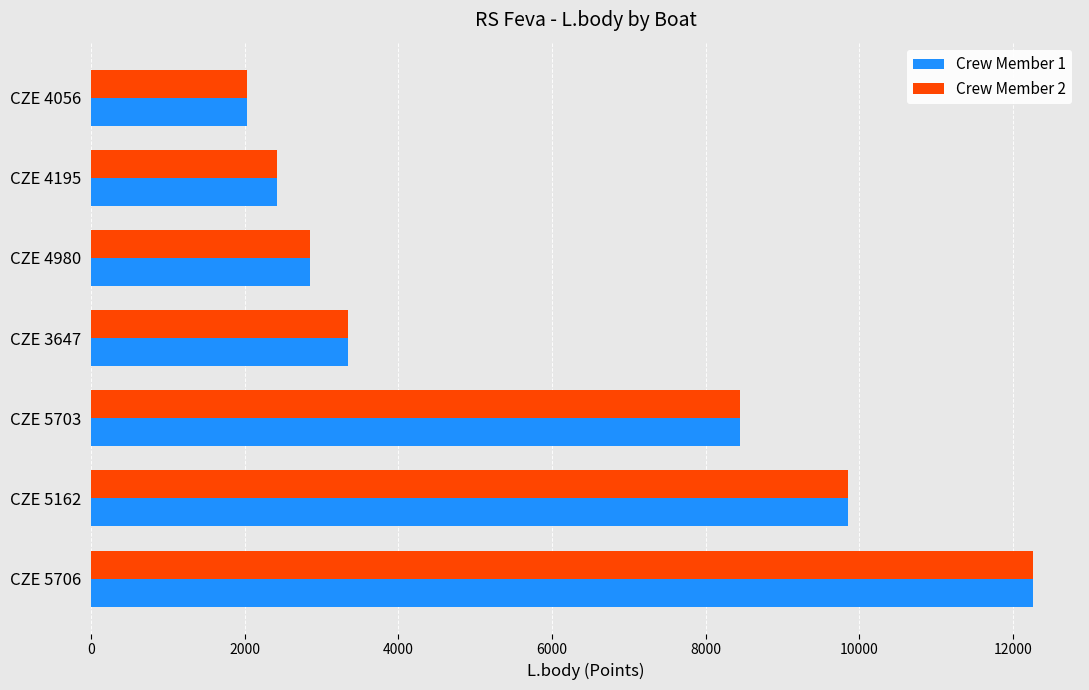

At which category is the sum across all series the highest?

CZE 5706